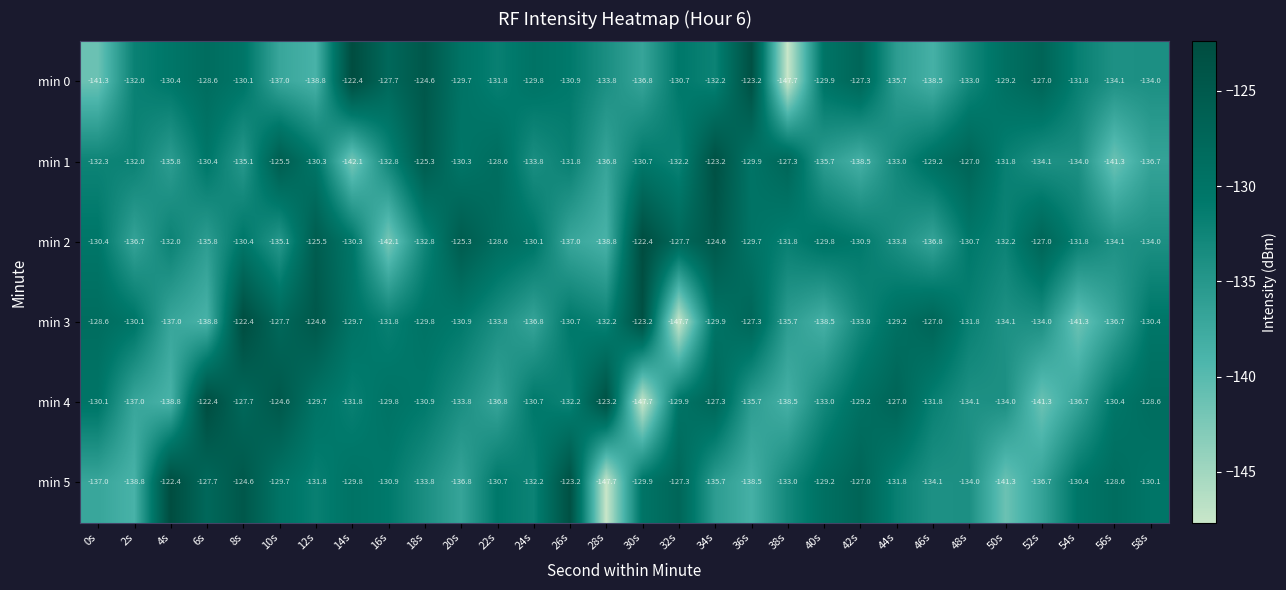

What is the minimum value shown in the chart?

-147.7